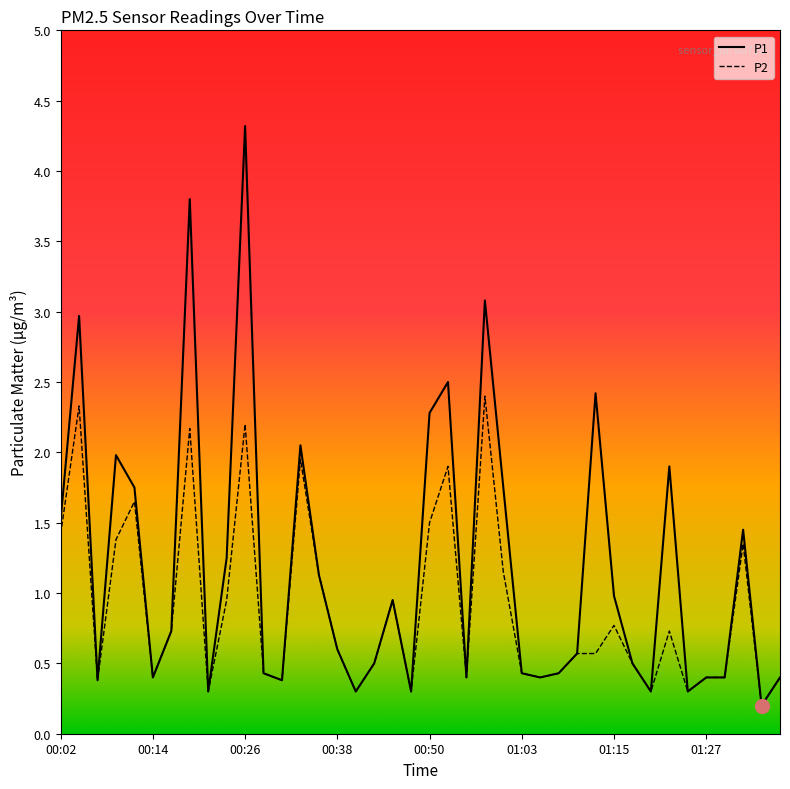

What are all the series names shown in the legend?

P1, P2